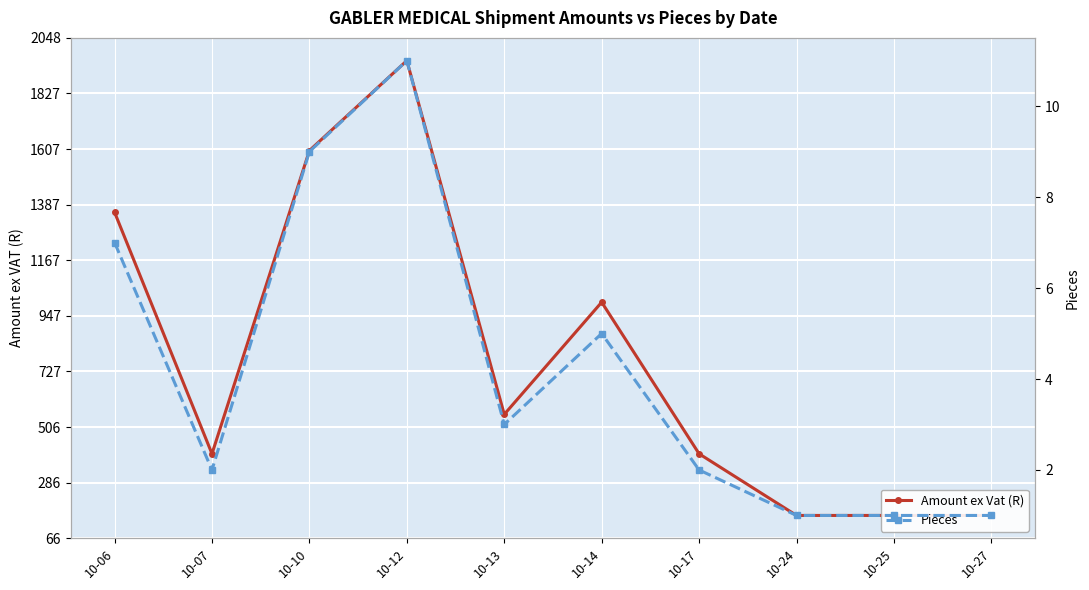

Which category has the lowest value across all series?

10-24